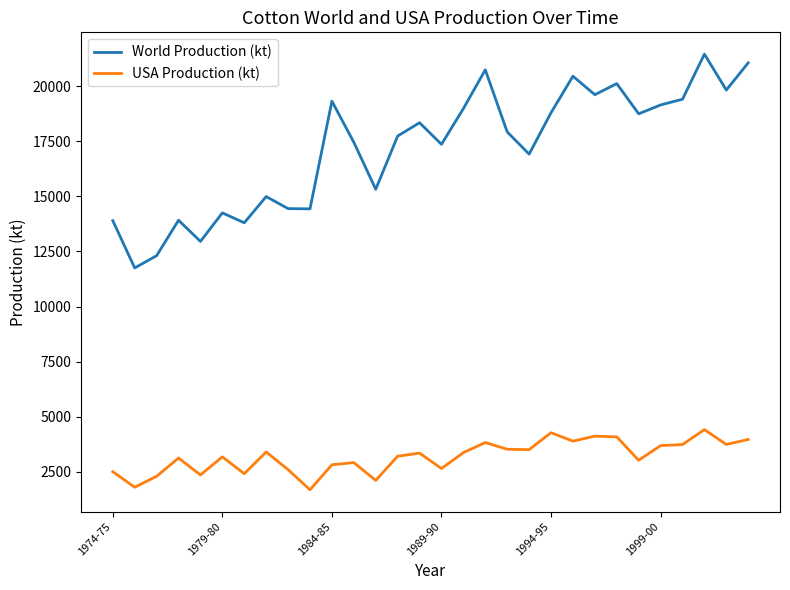

Which series has the largest total across all categories?

World Production (kt)